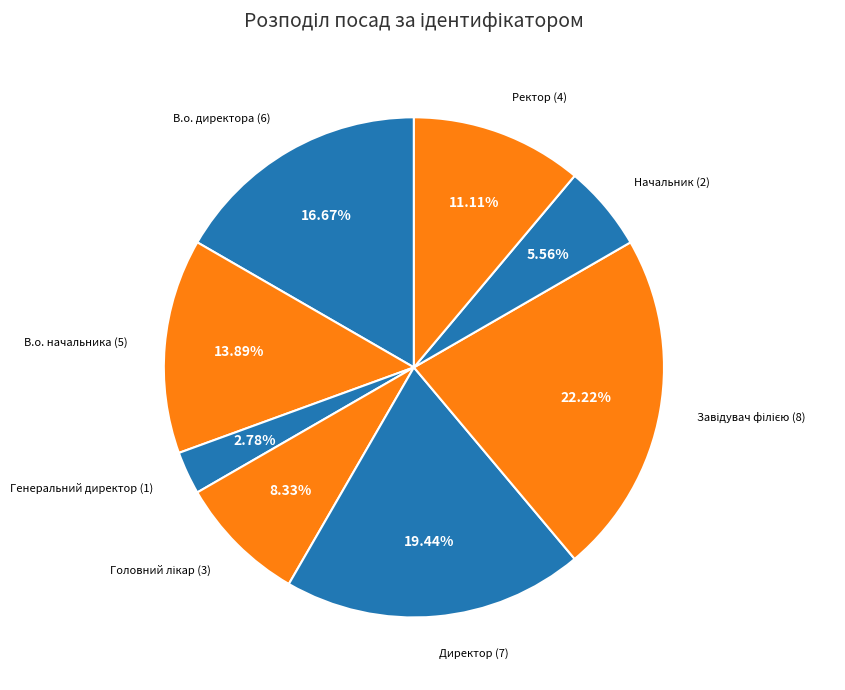

To the nearest percent, what percentage of the pie is В.о. начальника?

14%